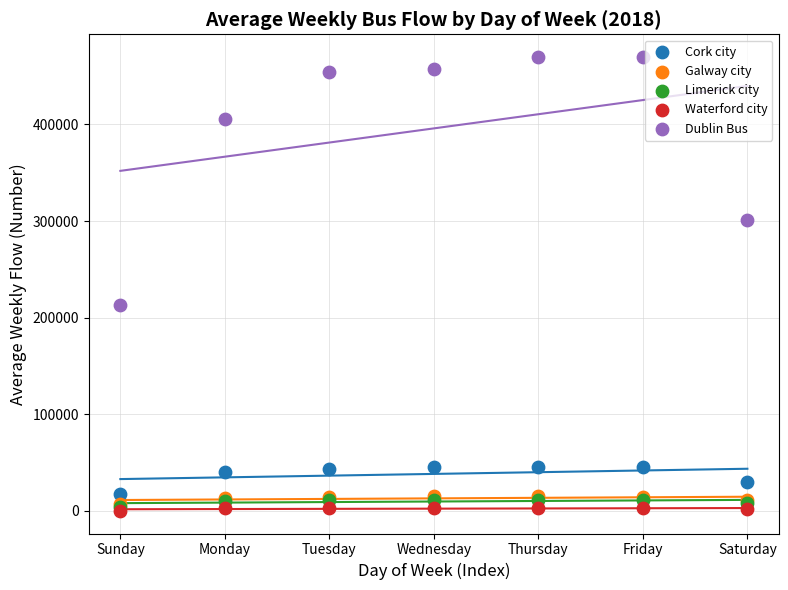

What are all the series names shown in the legend?

Cork city, Galway city, Limerick city, Waterford city, Dublin Bus